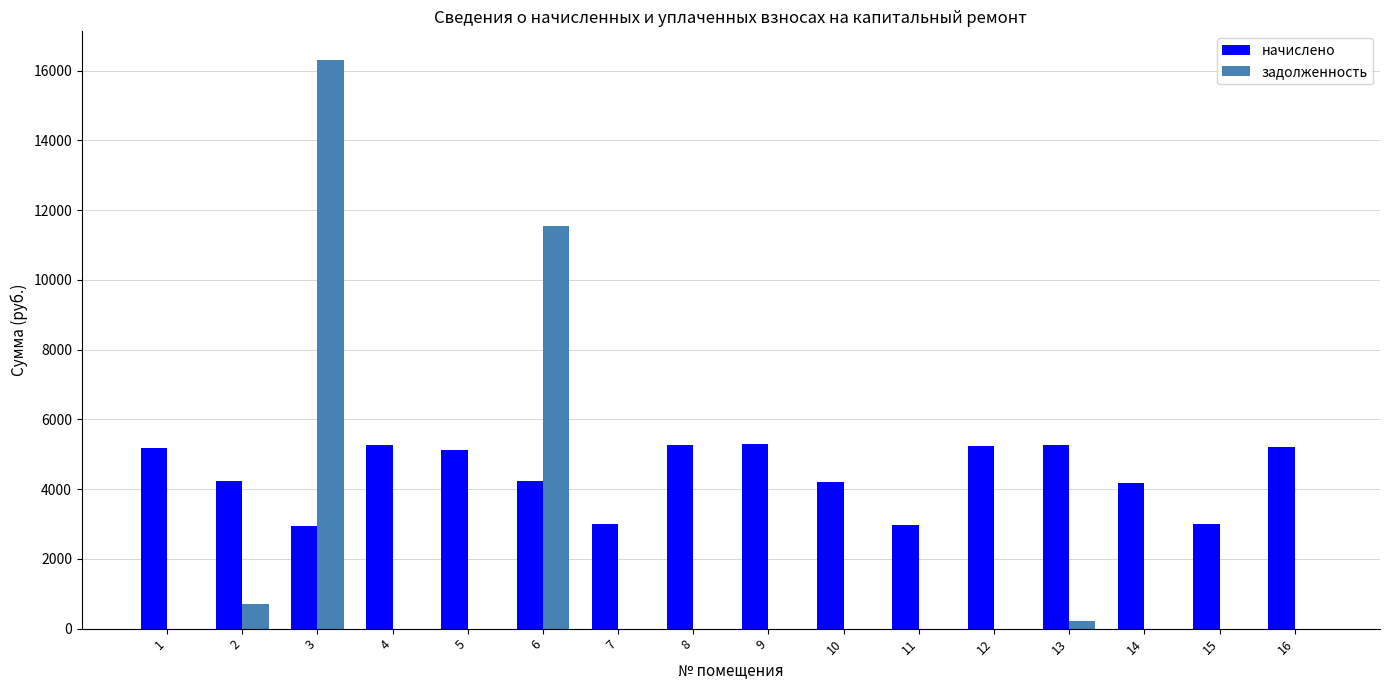

At which category is the sum across all series the highest?

3